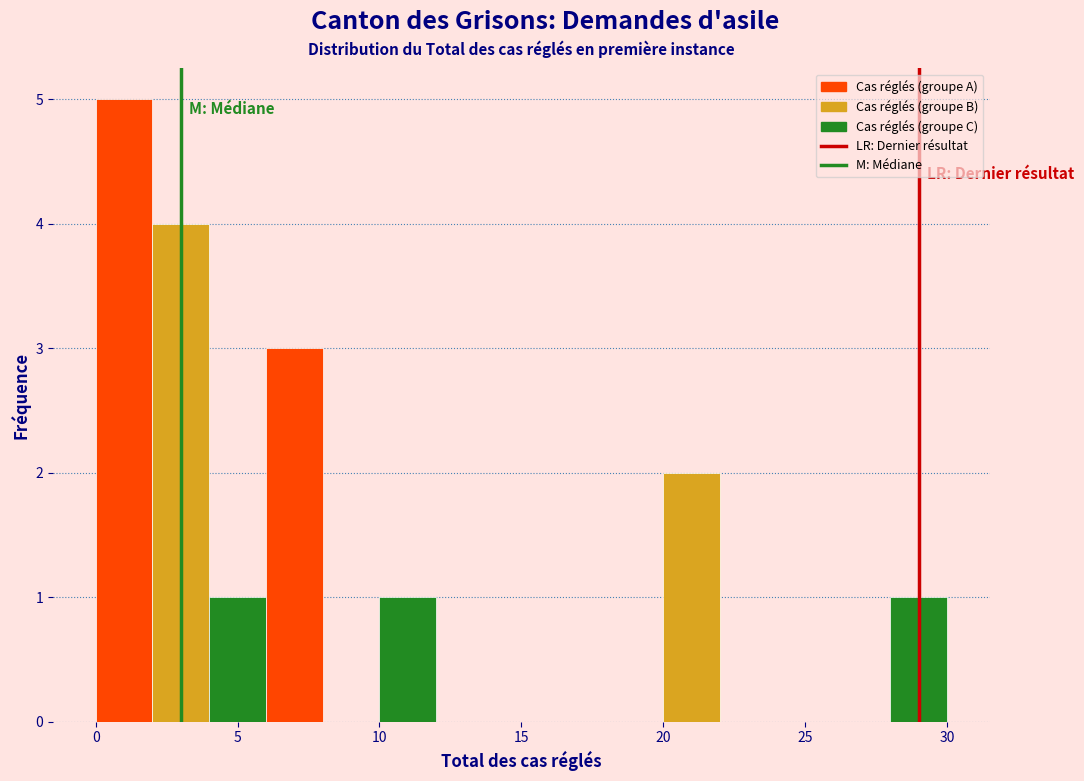

Reading left to right, list every bar in this chart as the range it spans on the x-axis followed by its height. The values are not printed on the chart, so give them approximately, as read against the axis.

0 to 2: 5
2 to 4: 4
4 to 6: 1
6 to 8: 3
8 to 10: 0
10 to 12: 1
12 to 14: 0
14 to 16: 0
16 to 18: 0
18 to 20: 0
20 to 22: 2
22 to 24: 0
24 to 26: 0
26 to 28: 0
28 to 30: 1